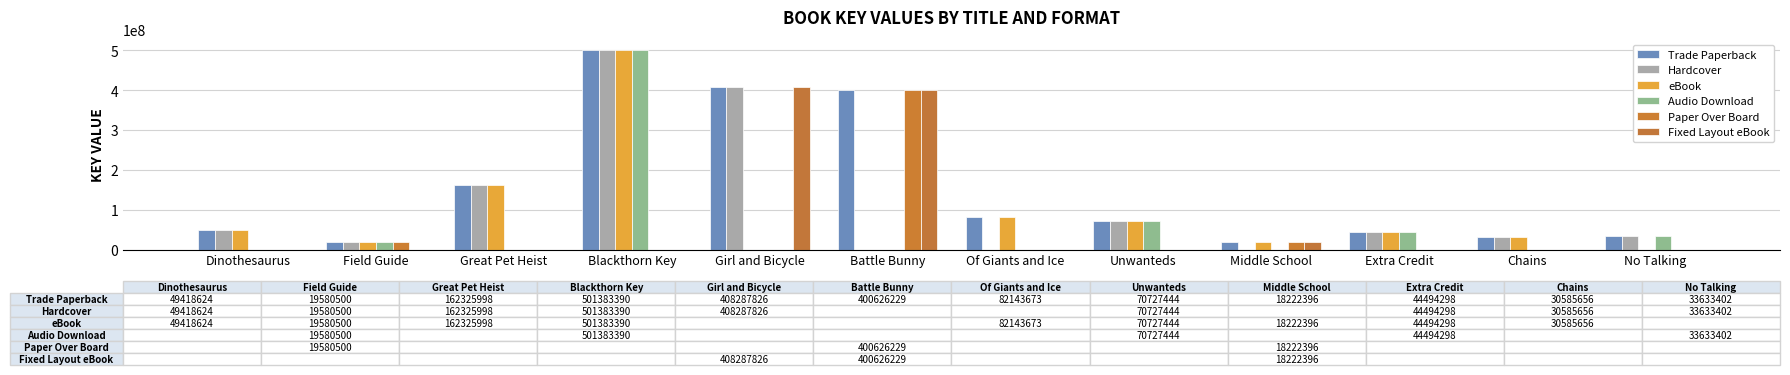

At Dinothesaurus, list the series in order from smallest to largest.

Audio Download, Paper Over Board, Fixed Layout eBook, Trade Paperback, Hardcover, eBook